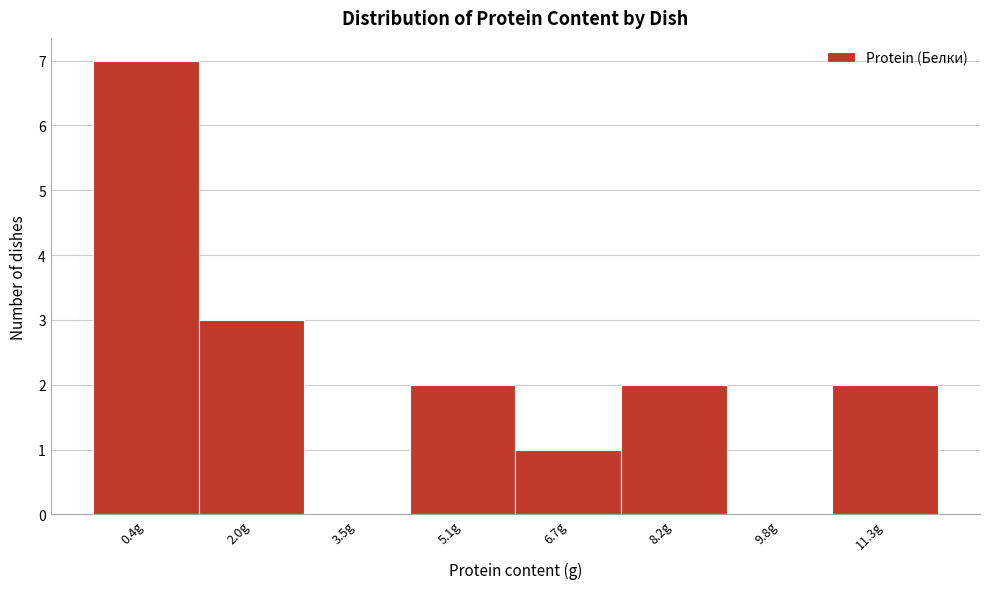

Reading left to right, list all the values displayed in this chart.

0.4g=7	2.0g=3	3.5g=0	5.1g=2	6.7g=1	8.2g=2	9.8g=0	11.3g=2